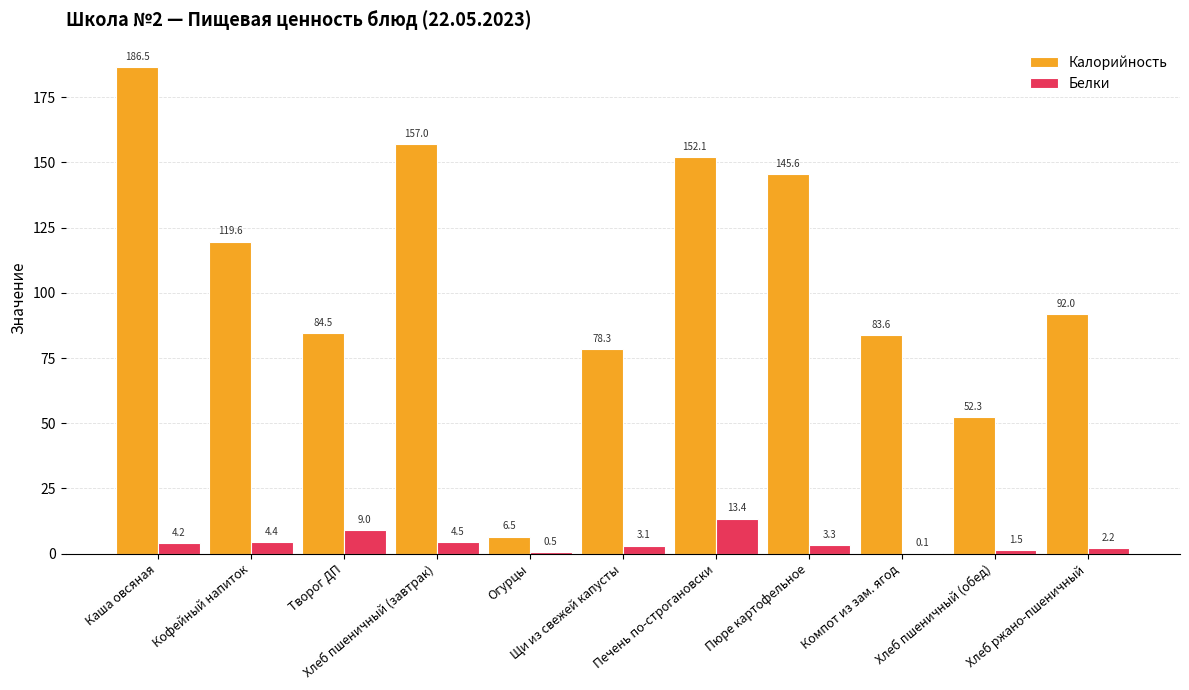

Which series has the largest range (max minus min)?

Калорийность